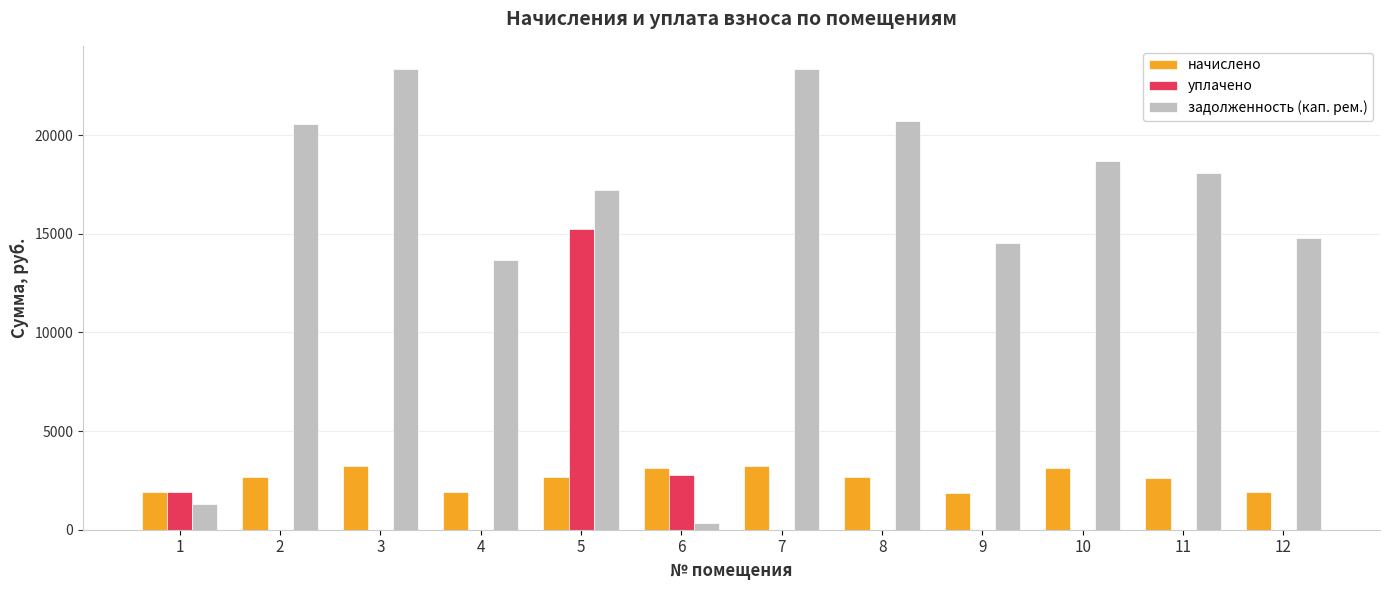

What is the difference between the задолженность (кап. рем.) values at 12 and 11?

3286.8